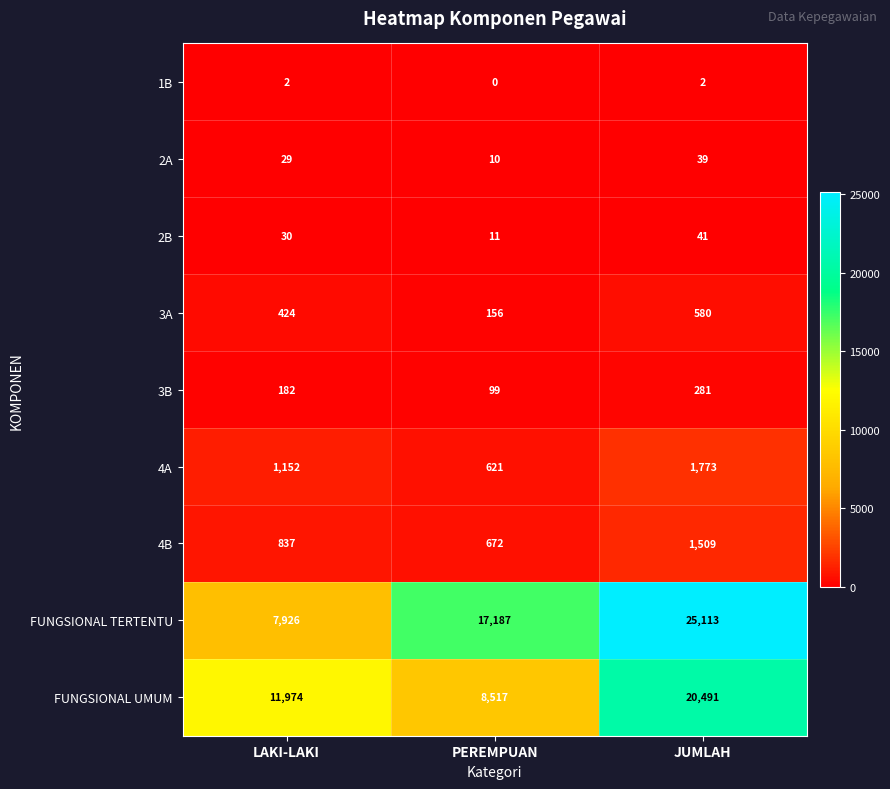

What is the difference between the maximum and minimum values in the 4A series?

1152